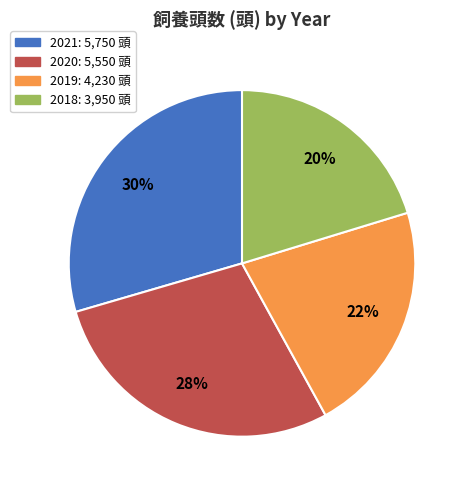

Do 2018 and 2019 together represent more than half of the pie?

No